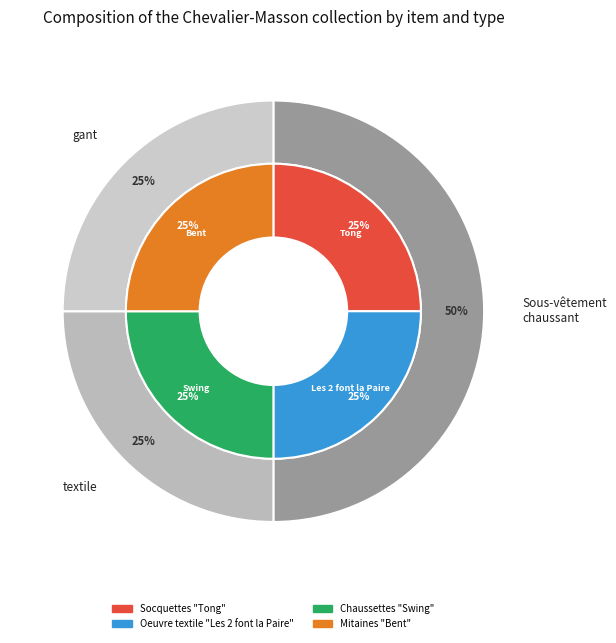

To the nearest percent, what percentage of the pie is Chaussettes "Swing"?

25%